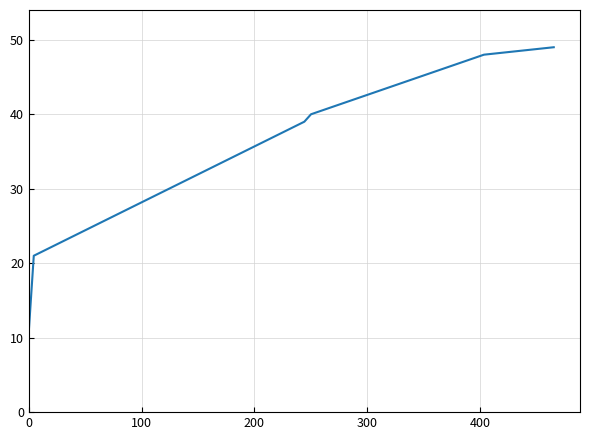

What is the greatest value displayed?

49